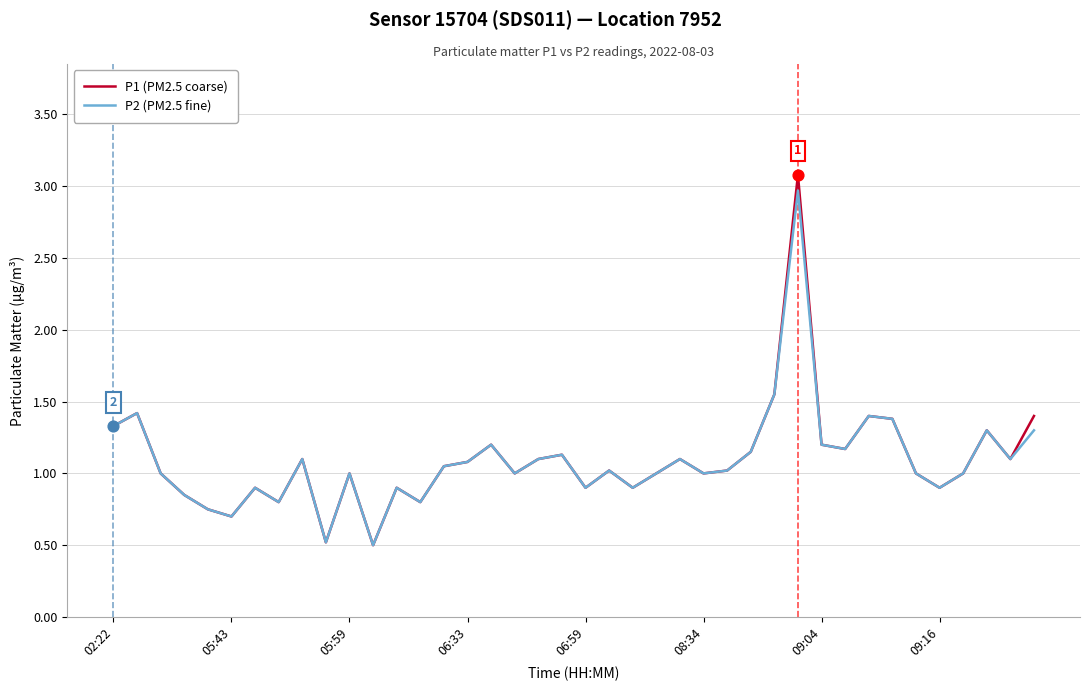

What is the maximum value shown in the chart?

3.1